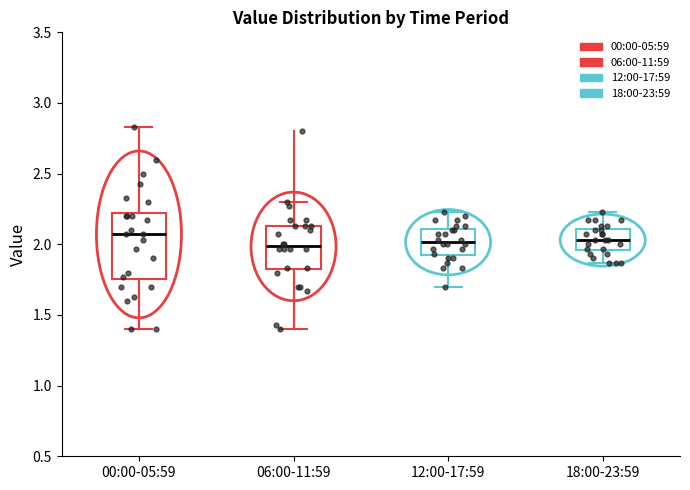

Reading left to right, transcribe this box plot: for each box, give where its median line is, the range the box spans, and where its two whiskers end, as read against the y-axis. The values are not printed on the chart, so give them approximately, as read against the axis.

00:00-05:59: median 2.05, box 1.75 to 2.25, whiskers 1.40 to 2.85
06:00-11:59: median 2.00, box 1.80 to 2.15, whiskers 1.40 to 2.30
12:00-17:59: median 2.00, box 1.90 to 2.10, whiskers 1.70 to 2.25
18:00-23:59: median 2.05, box 1.95 to 2.10, whiskers 1.85 to 2.25